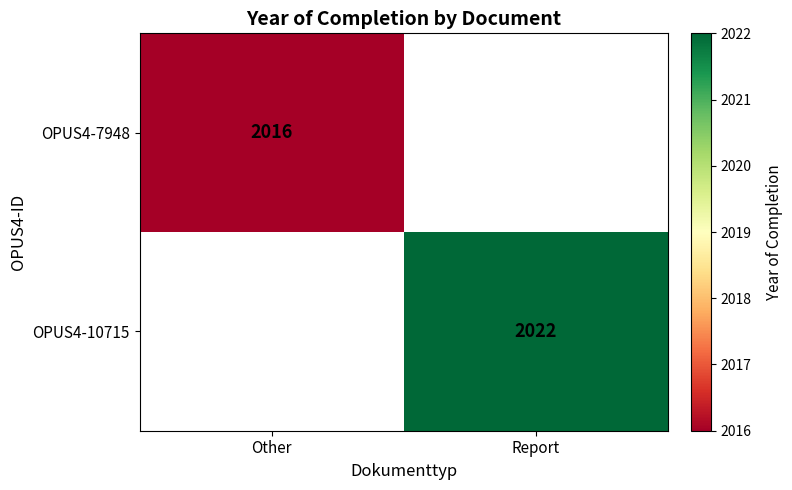

True or false: OPUS4-7948 has a value of 2016 at Other.

True